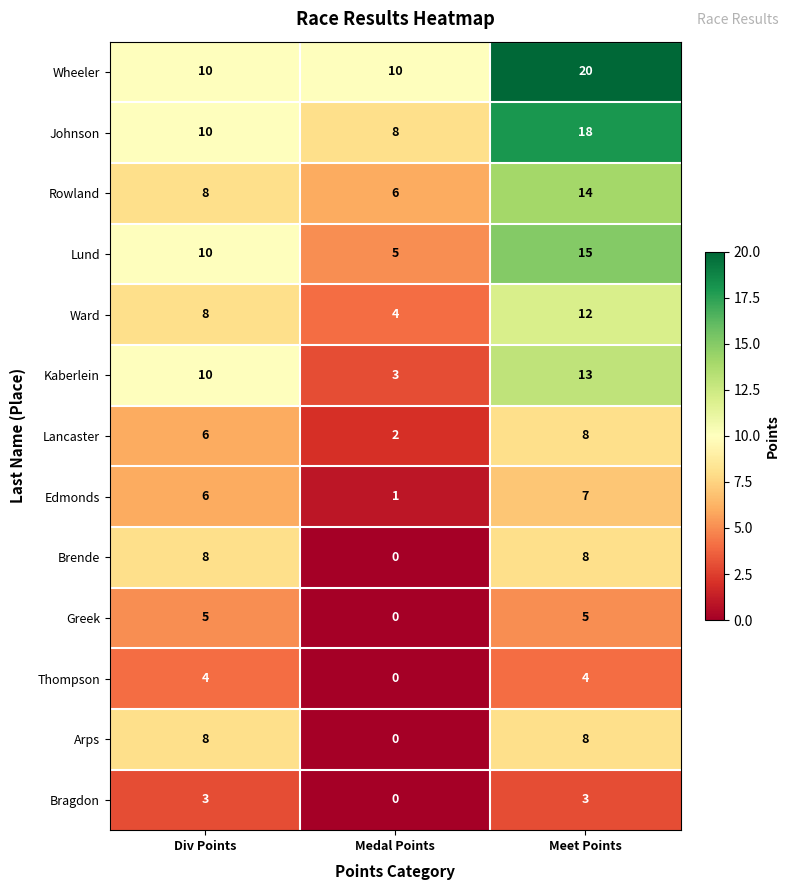

At how many categories does at least one series exceed 0?

3